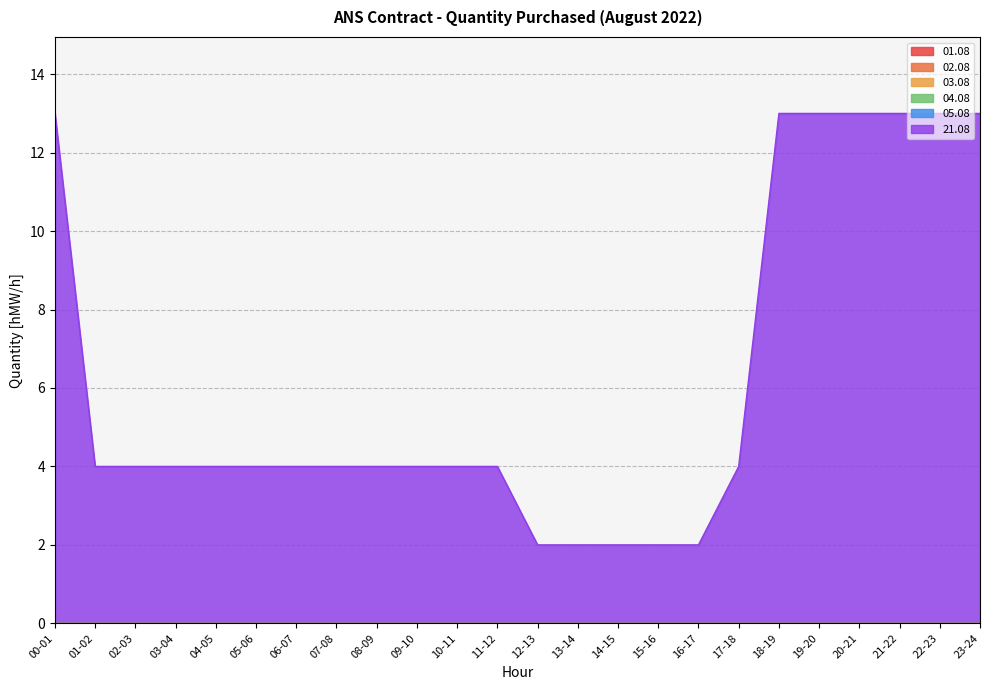

Is the value of 21.08 at 11-12 greater than the value of 05.08 at 02-03?

Yes